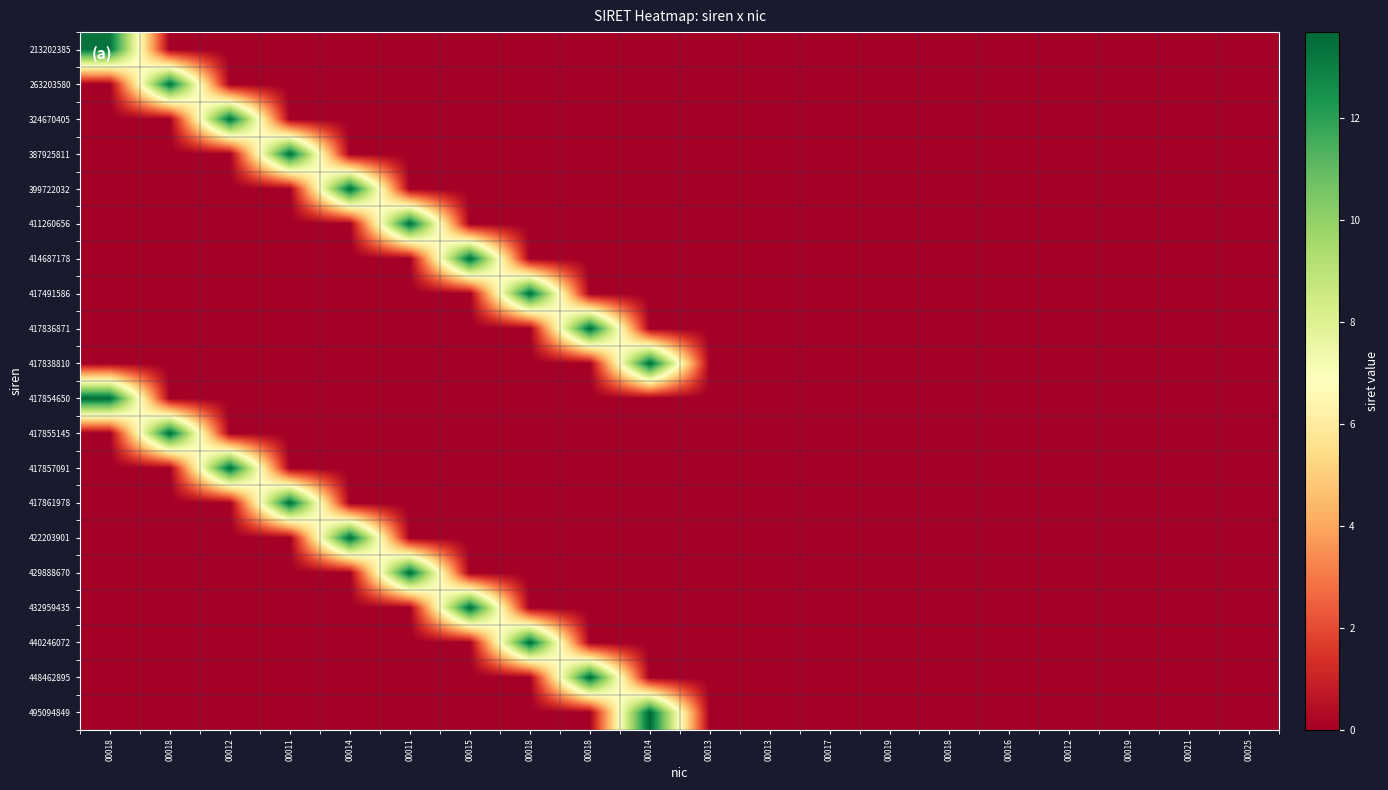

At which category is the sum across all series the highest?

00014